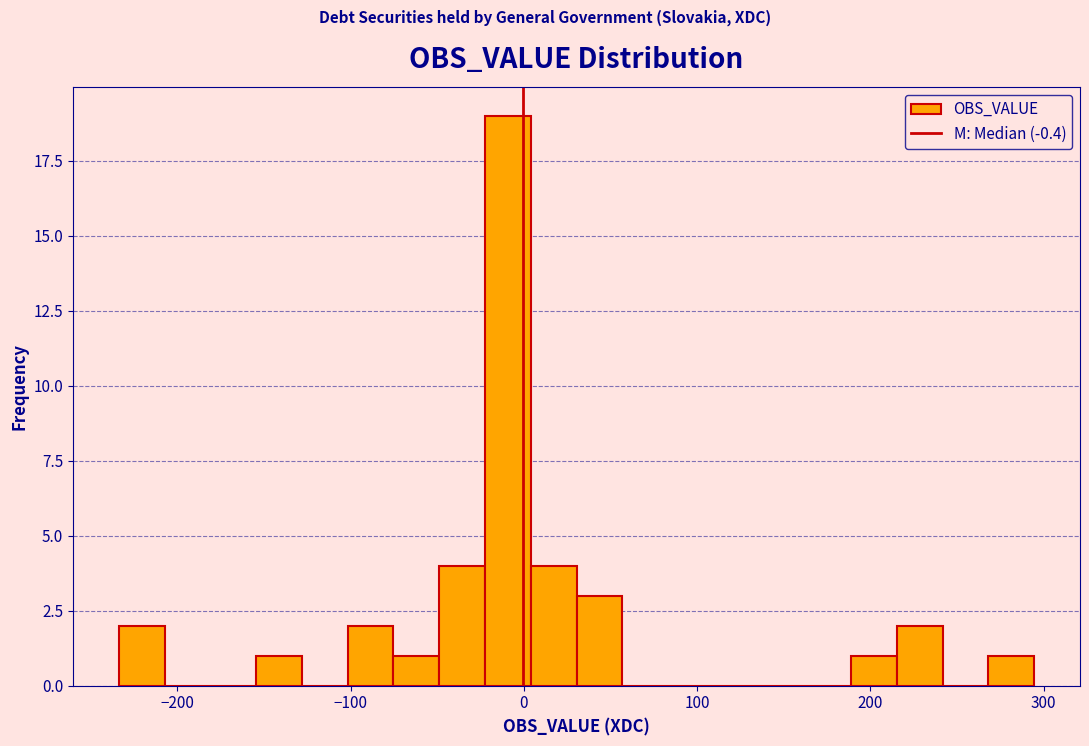

Read against the x-axis, roughly where is the centre of the tallest bar?

-10